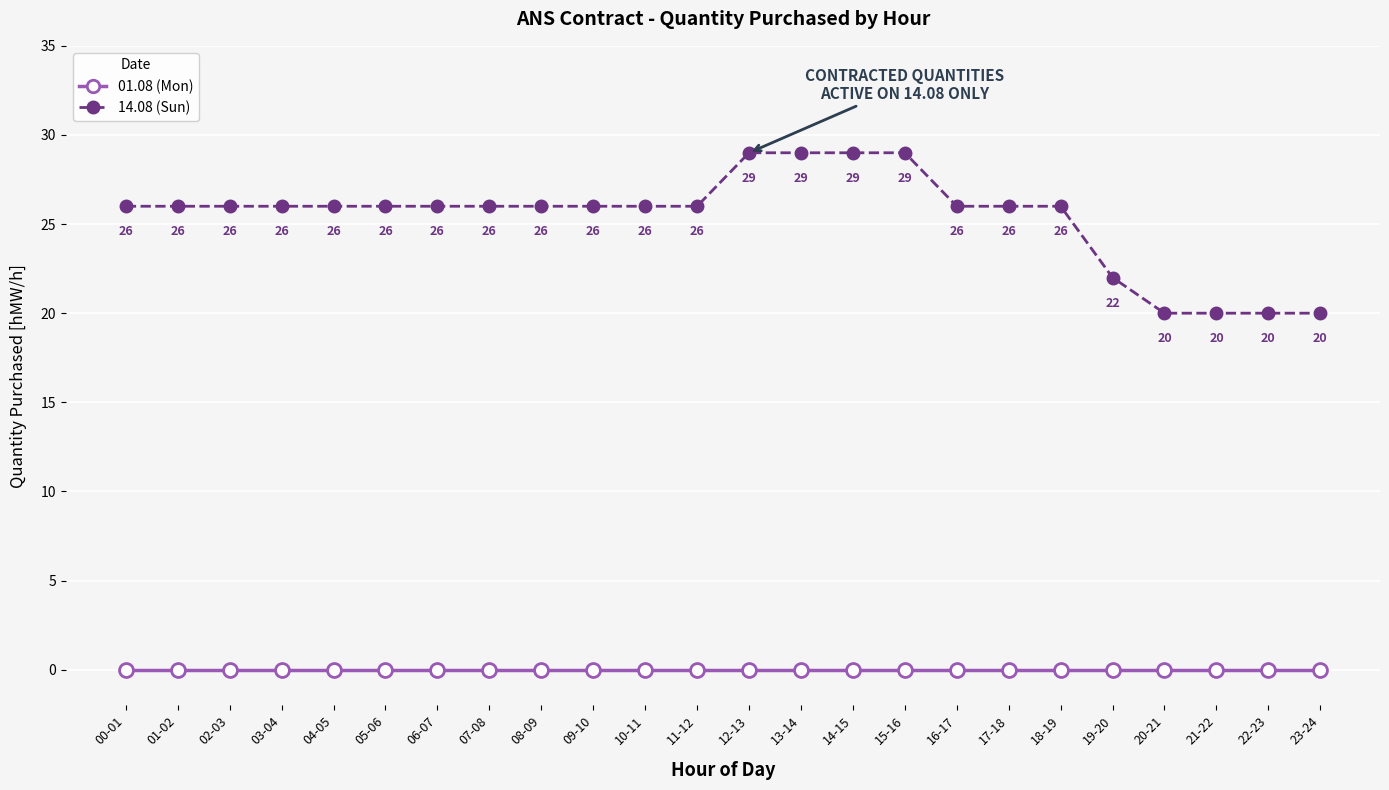

Reading left to right, list all the values displayed in this chart.

01.08: 00-01=0	01-02=0	02-03=0	03-04=0	04-05=0	05-06=0	06-07=0	07-08=0	08-09=0	09-10=0	10-11=0	11-12=0	12-13=0	13-14=0	14-15=0	15-16=0	16-17=0	17-18=0	18-19=0	19-20=0	20-21=0	21-22=0	22-23=0	23-24=0
14.08: 00-01=26	01-02=26	02-03=26	03-04=26	04-05=26	05-06=26	06-07=26	07-08=26	08-09=26	09-10=26	10-11=26	11-12=26	12-13=29	13-14=29	14-15=29	15-16=29	16-17=26	17-18=26	18-19=26	19-20=22	20-21=20	21-22=20	22-23=20	23-24=20